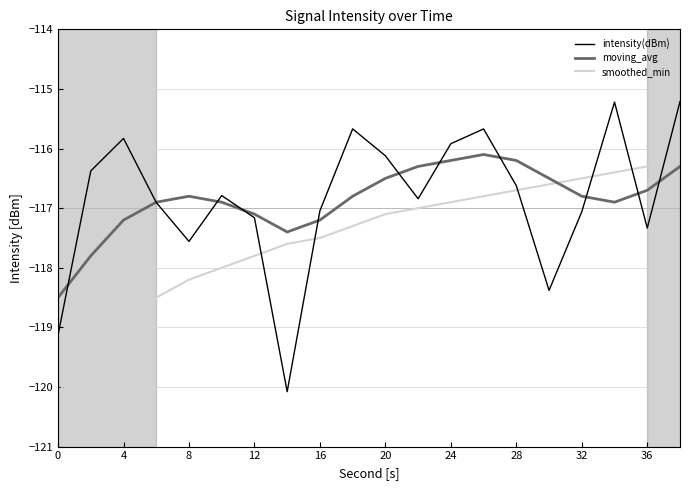

After their last crossing, which series has the higher values: intensity(dBm) or smoothed_min?

intensity(dBm)